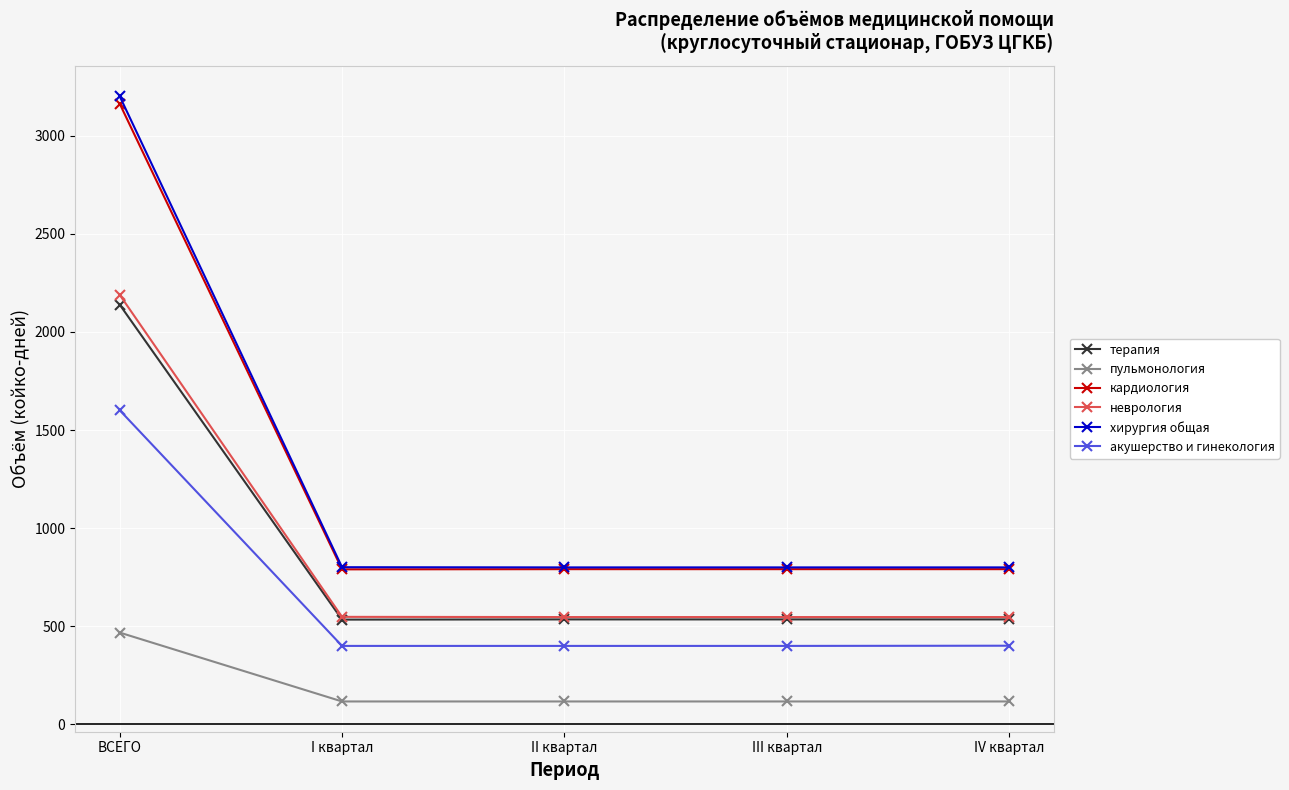

What is the label of the 3rd point from the left?

II квартал